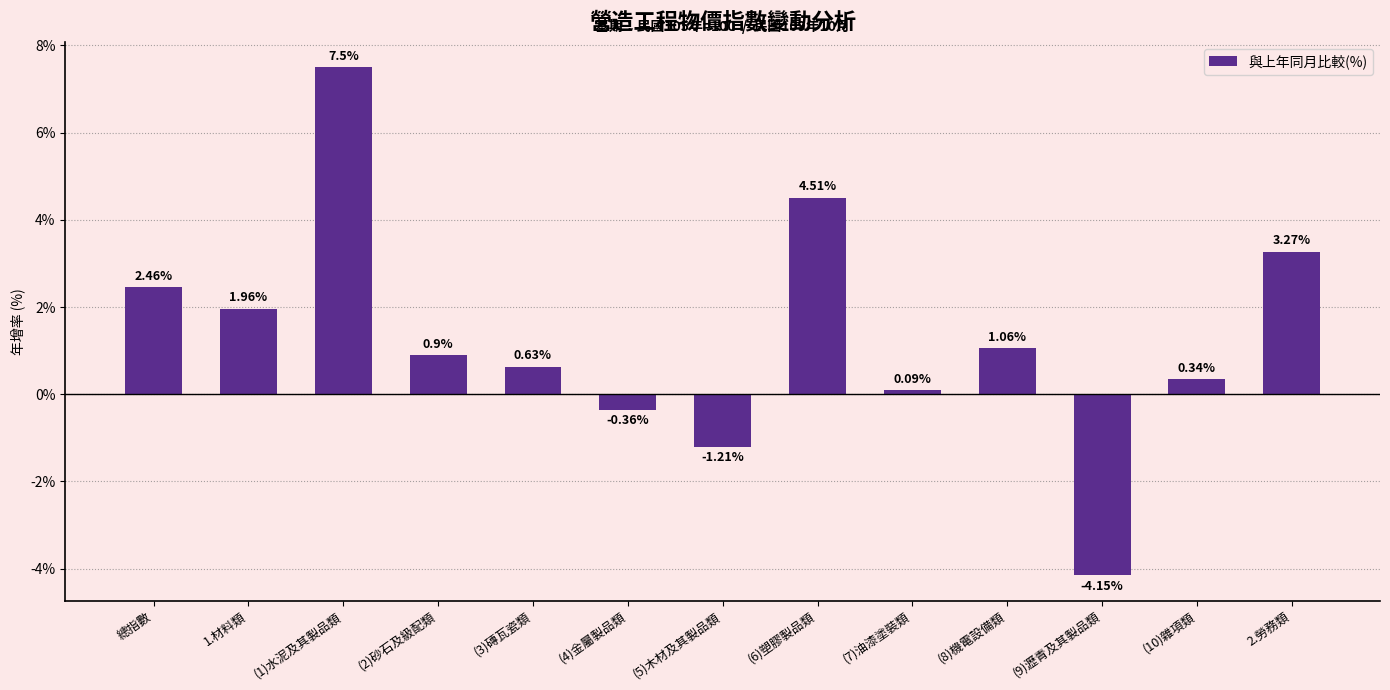

Is it true that the value at (1)水泥及其製品類 is 12.8?

False